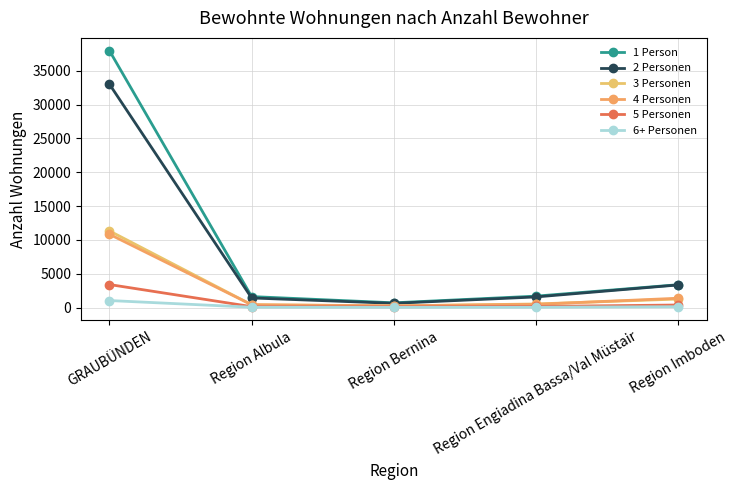

True or false: 6+ Personen and 3 Personen cross at least once.

False